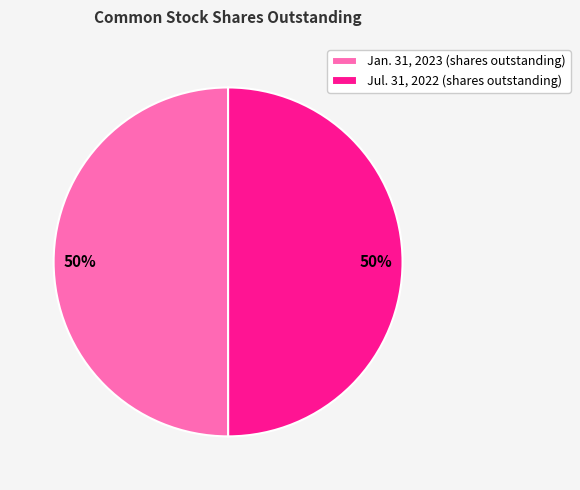

Approximately how many times larger is the value at Jul. 31, 2022 (shares outstanding) compared to Jan. 31, 2023 (shares outstanding)?

1.0